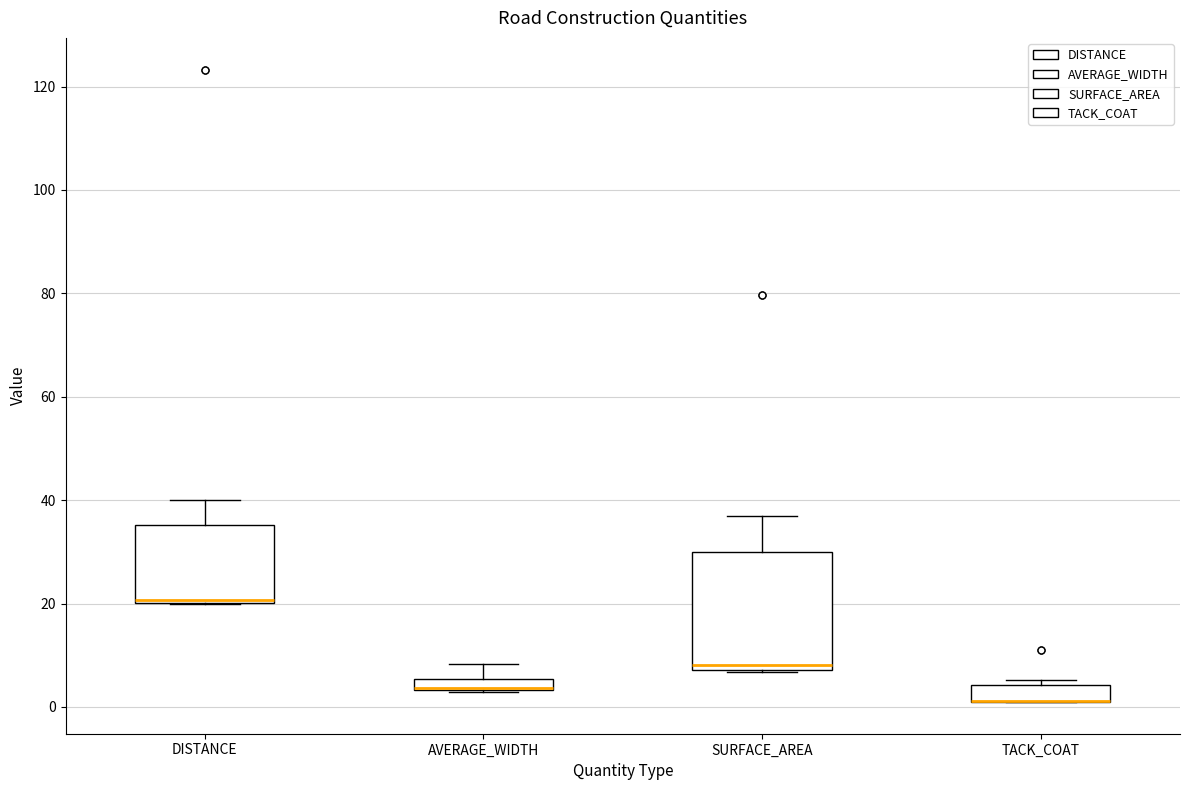

Where is the lower edge of the box for SURFACE_AREA on the y-axis? The values are not printed on the chart, so give them approximately, as read against the axis.

8